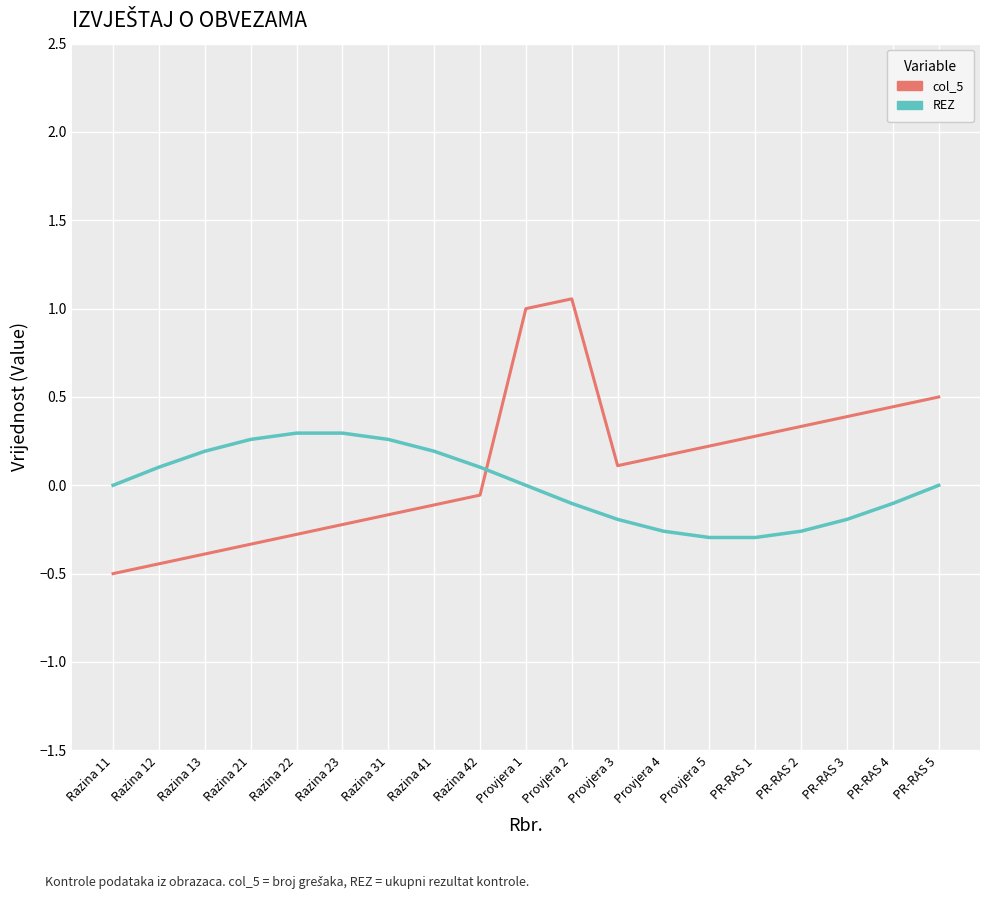

The col_5 series shows -0.2 at Razina 13. True or false?

False